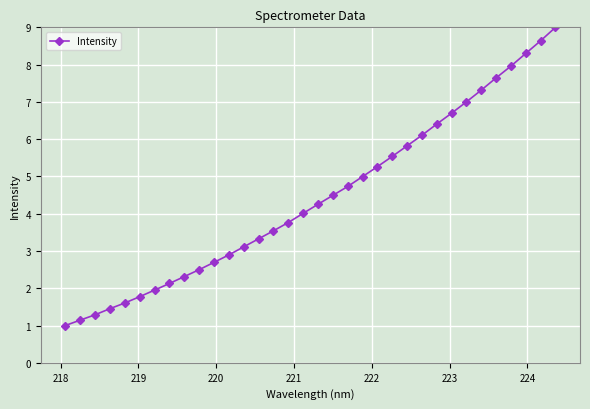

What is the minimum value shown in the chart?

1.0